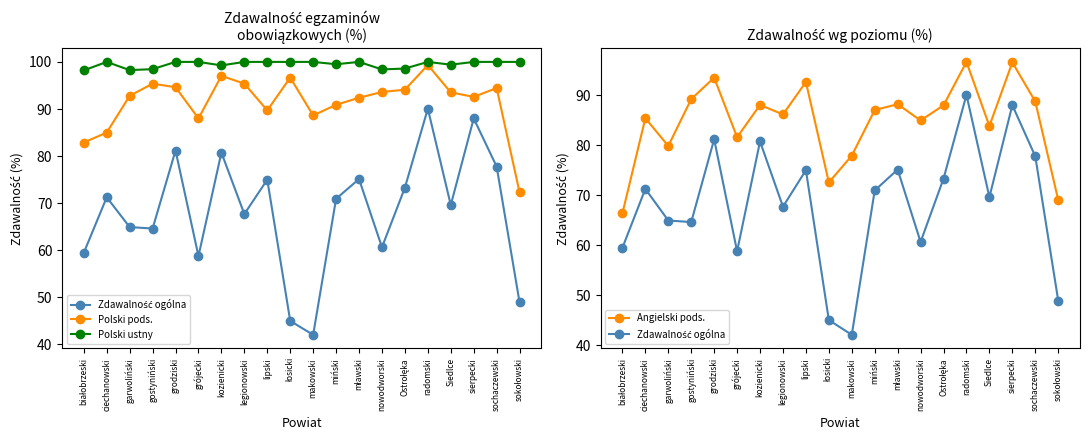

What is the smallest value displayed?

42.0